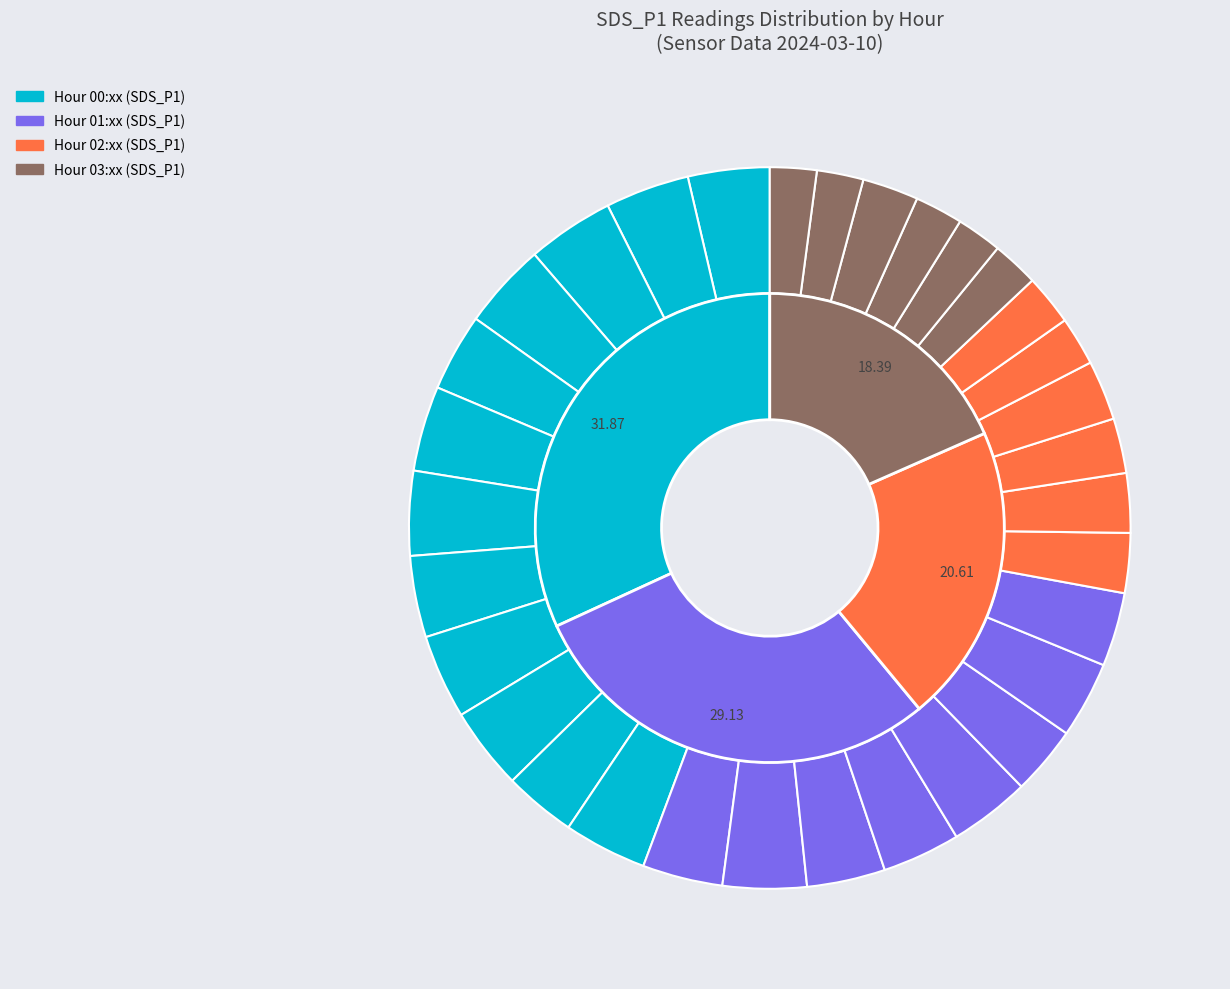

True or false: 11 accounts for 1% of the total.

False